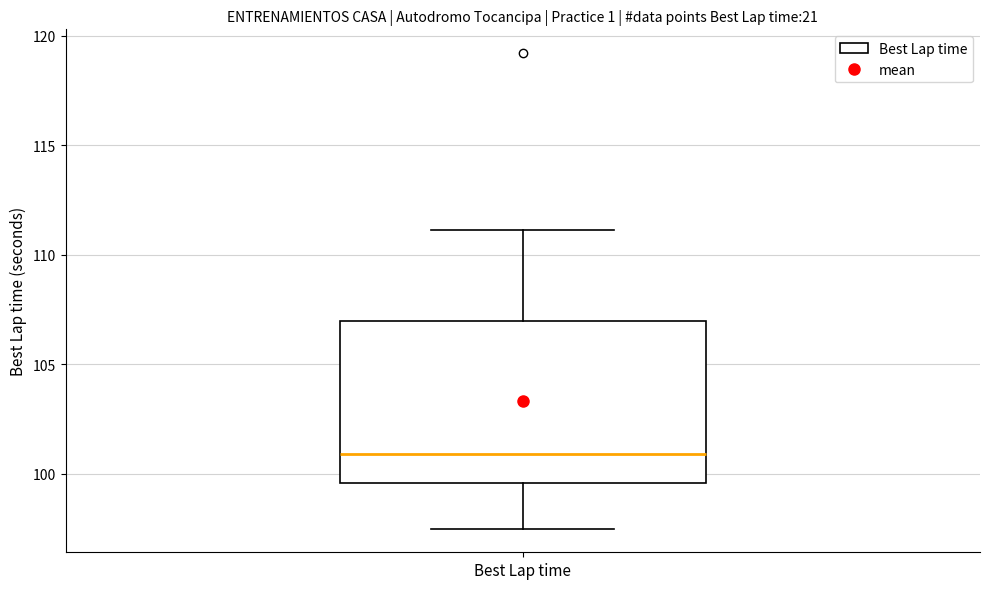

Read this box plot against the y-axis: the position of the median line, the range covered by the box, and the ends of both whiskers. The values are not printed on the chart, so give them approximately, as read against the axis.

median 101.0, box 99.5 to 107.0, whiskers 97.5 to 111.0